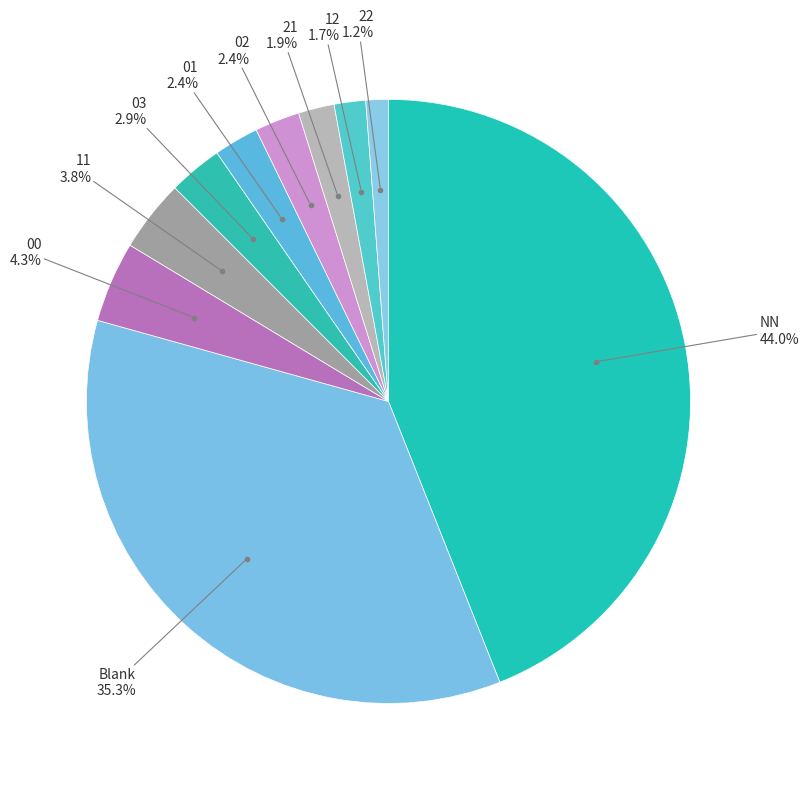

How many segments does this pie chart have?

10